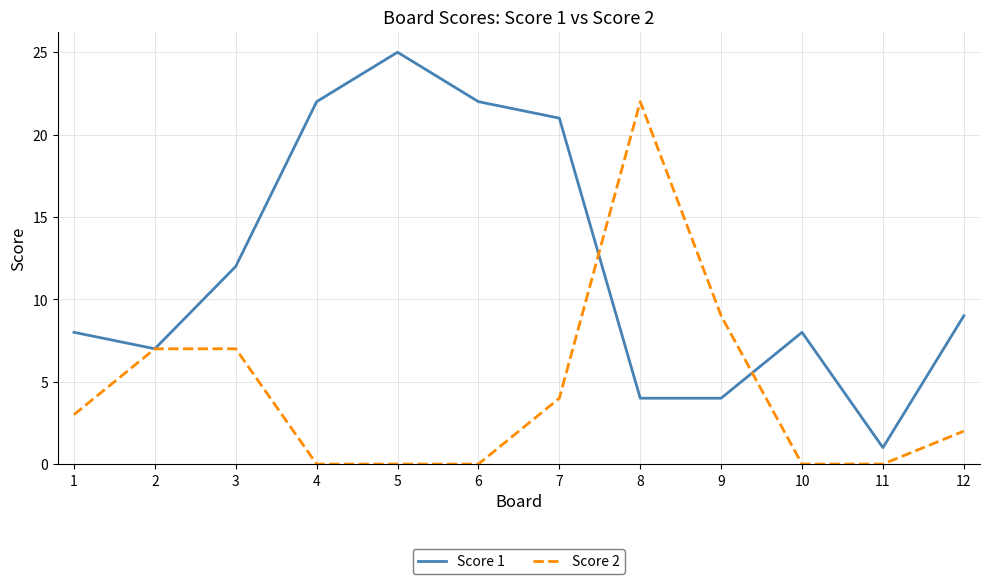

What are all the series names shown in the legend?

Score 1, Score 2